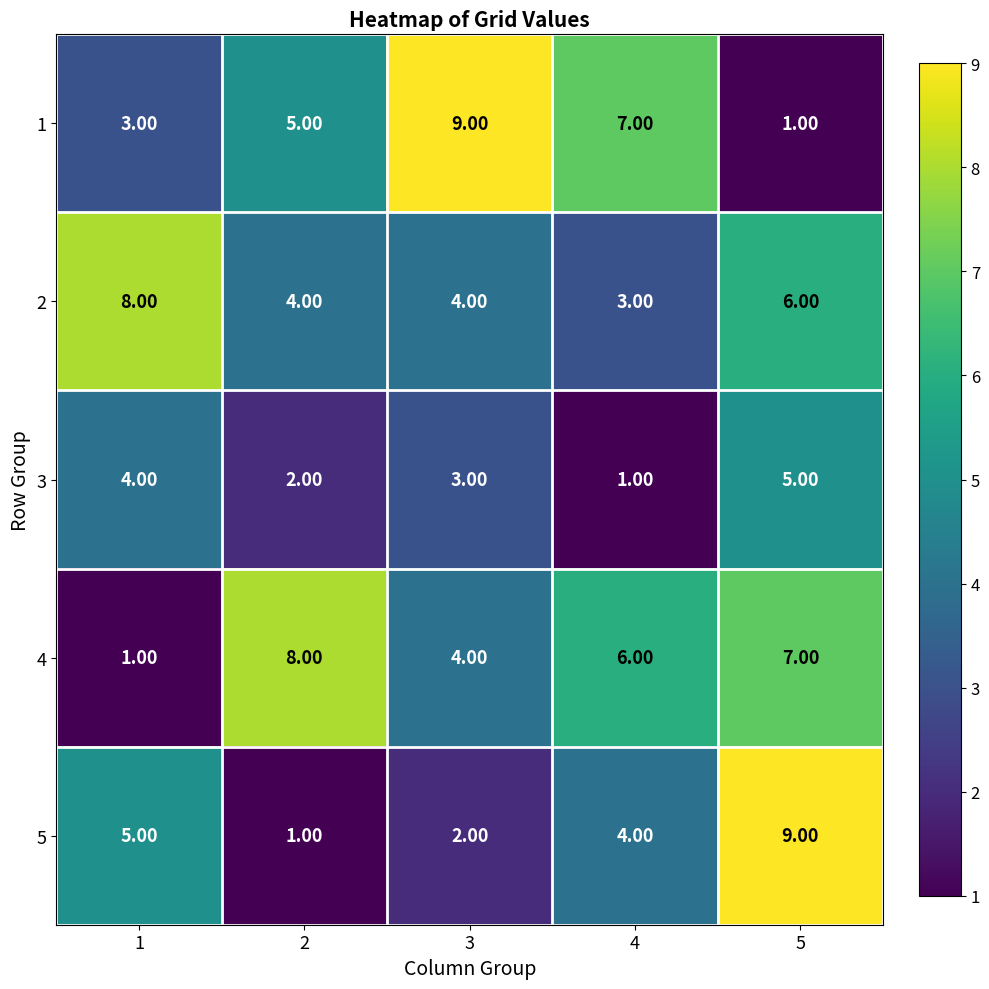

List the labels in order of 5 value, smallest first.

2, 3, 4, 1, 5